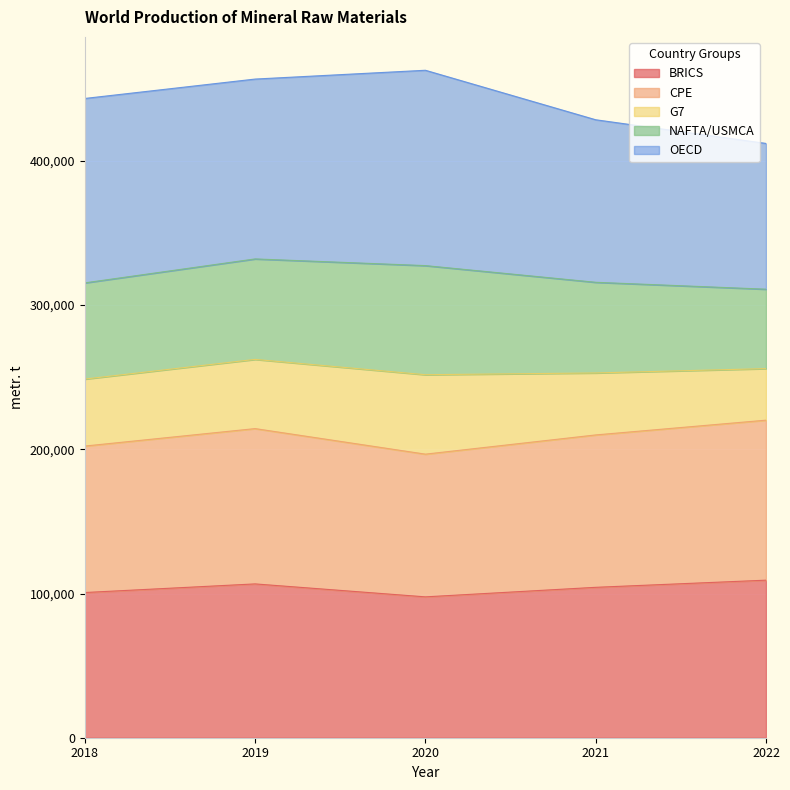

What is the highest value of the BRICS series?

109250